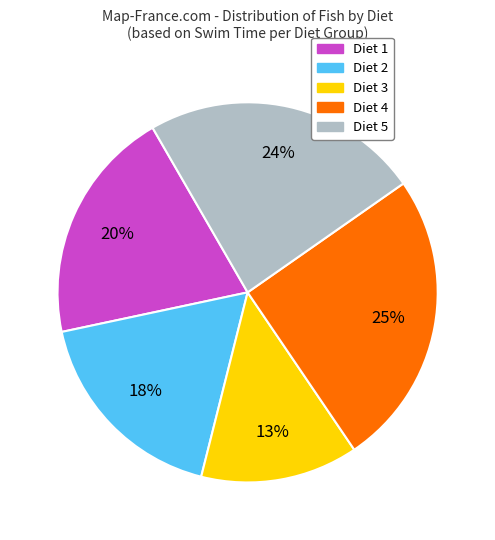

Do Diet 5 and Diet 1 together represent more than half of the pie?

No